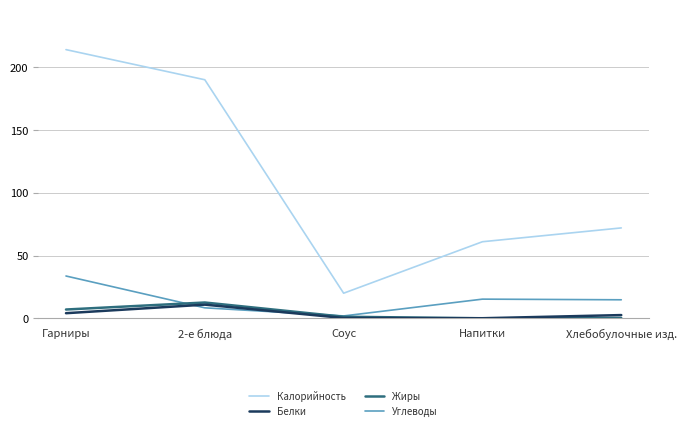

What is the sum of the Белки values at Напитки and 2-е блюда?

11.0